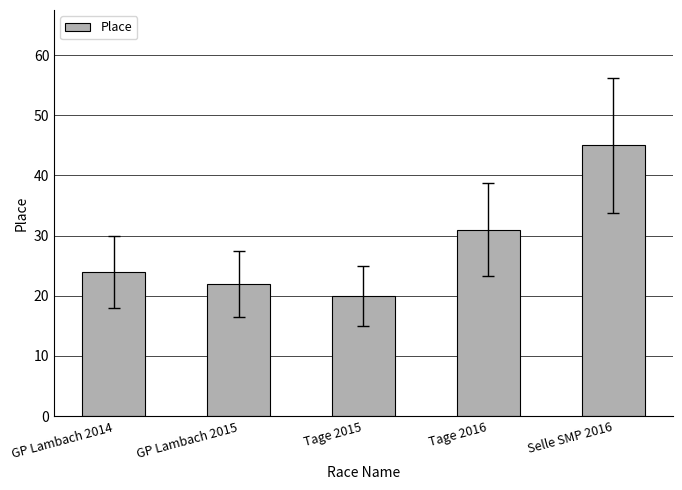

What is the sum of the values at GP Lambach 2014 and Selle SMP 2016?

69